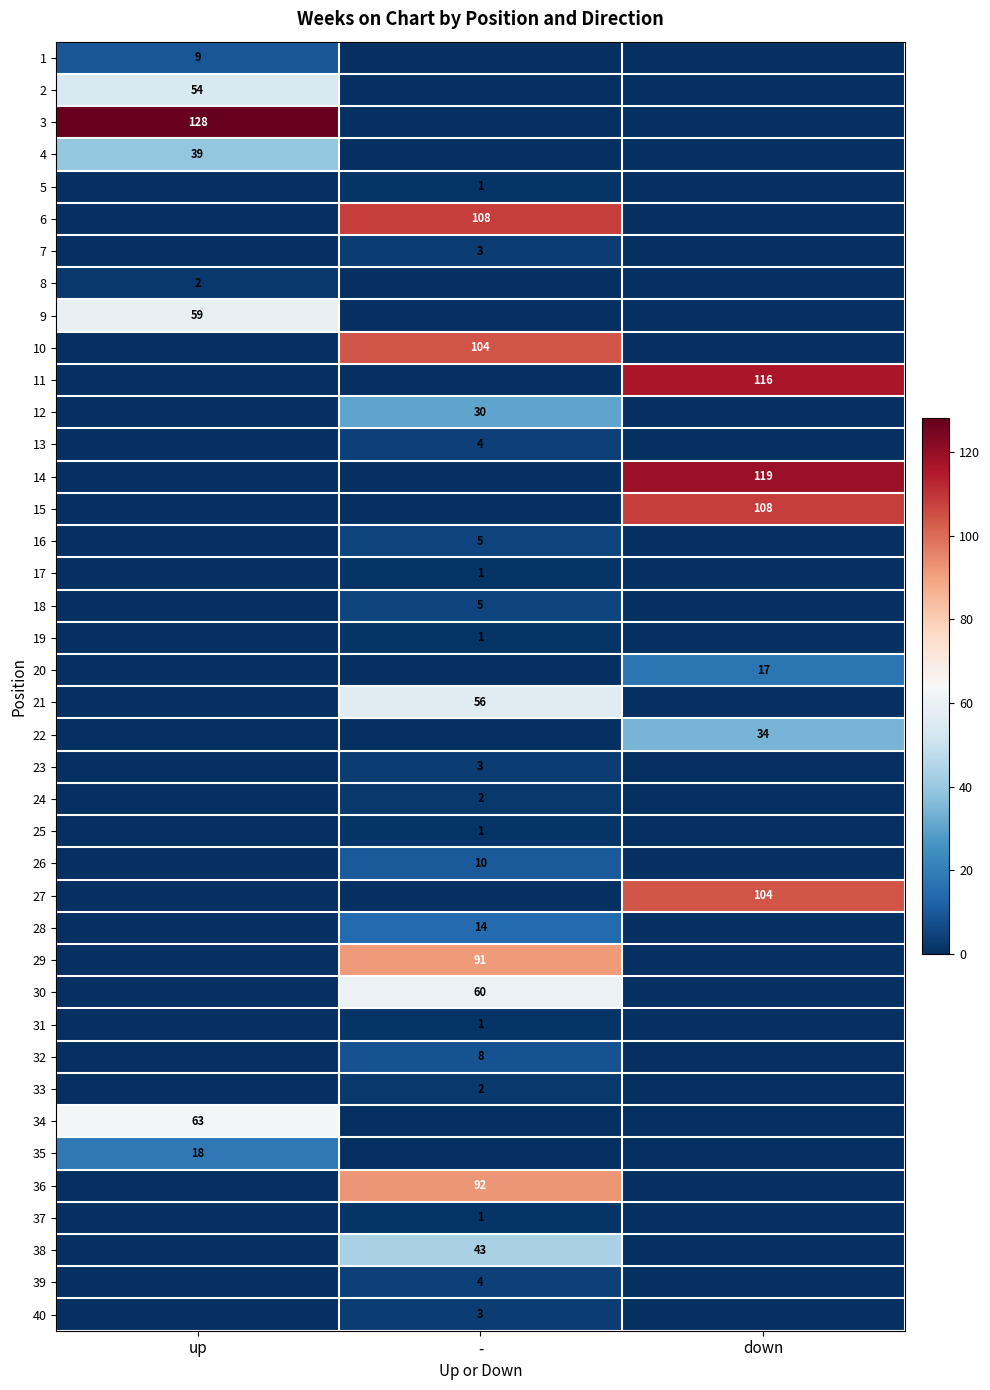

The 3 series shows 128 at up. True or false?

True